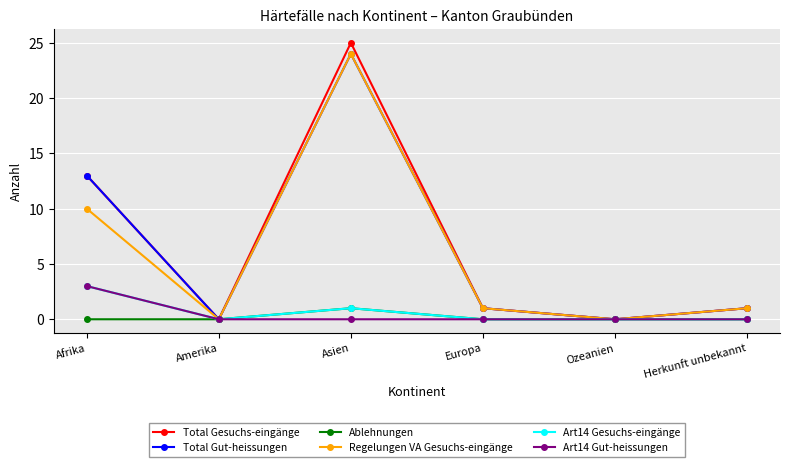

What is the sum of the Regelungen VA Gesuchs-eingänge values at Amerika and Asien?

24